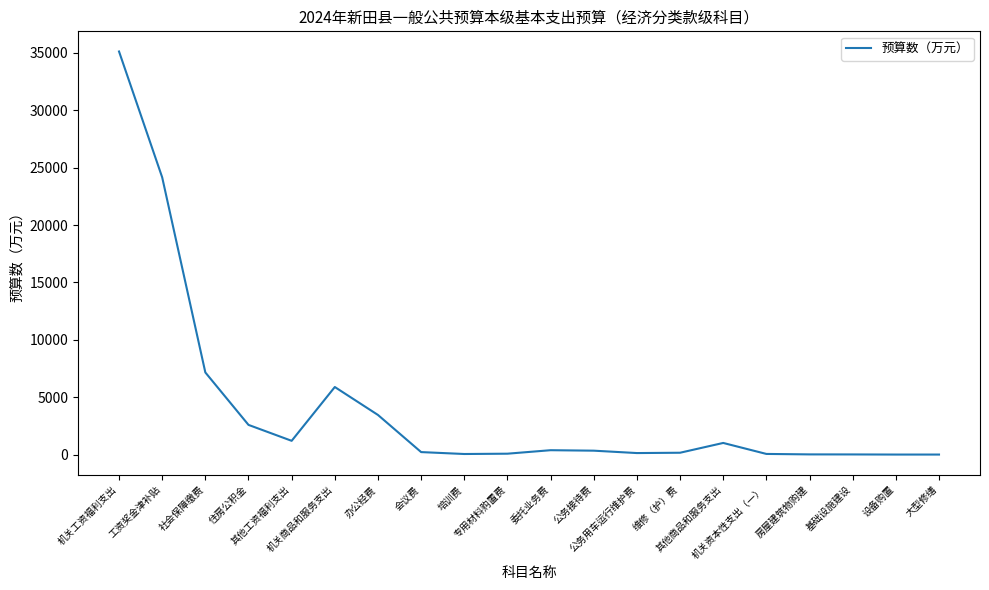

What is the sum of the values at 其他商品和服务支出 and 公务接待费?

1369